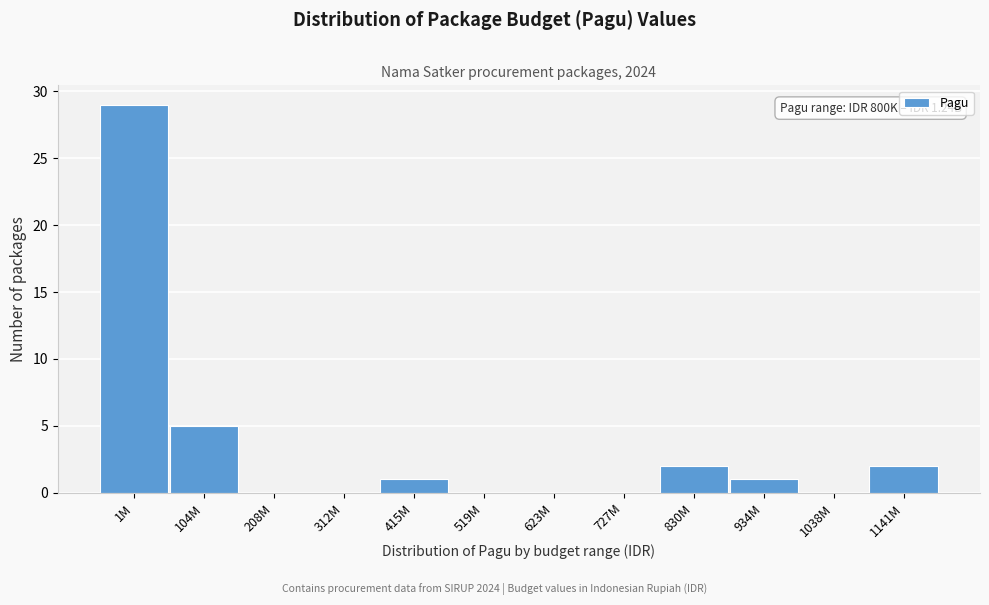

Reading right to left, list all the values displayed in this chart.

1141M=2	1038M=0	934M=1	830M=2	727M=0	623M=0	519M=0	415M=1	312M=0	208M=0	104M=5	1M=29